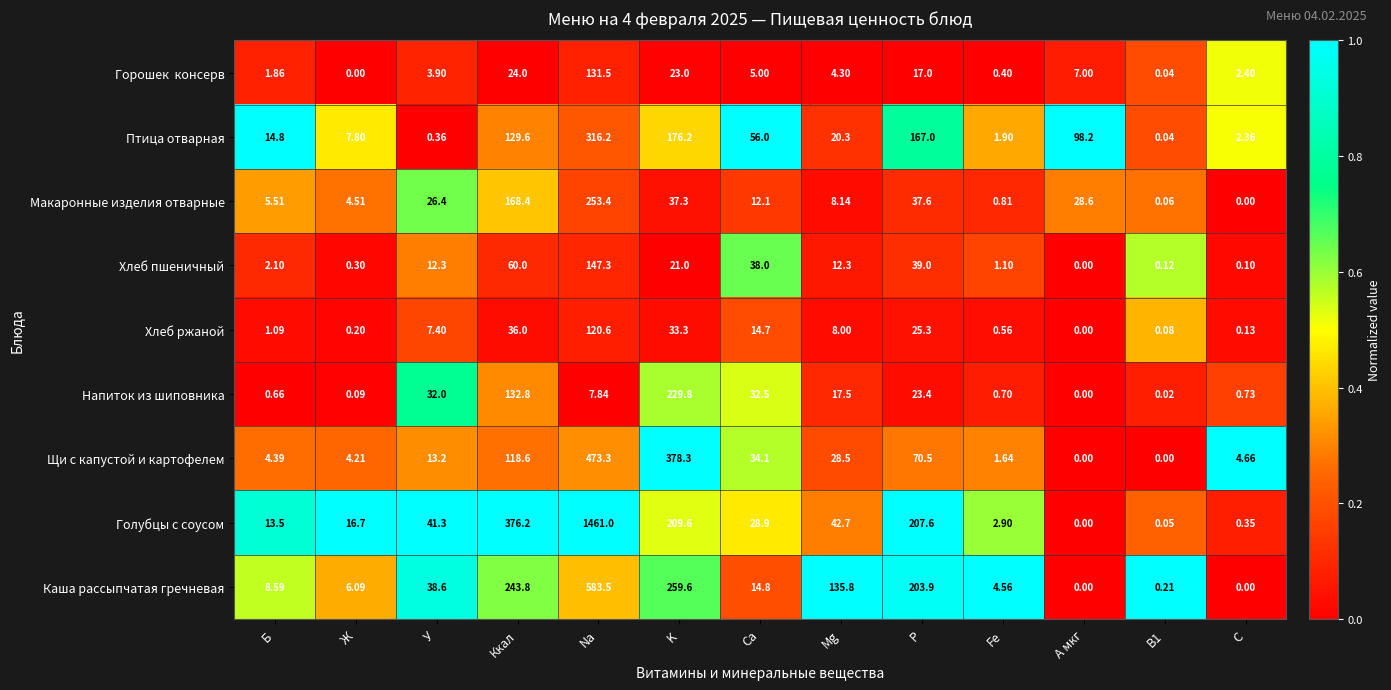

At which category does the chart reach its peak across all series?

Na